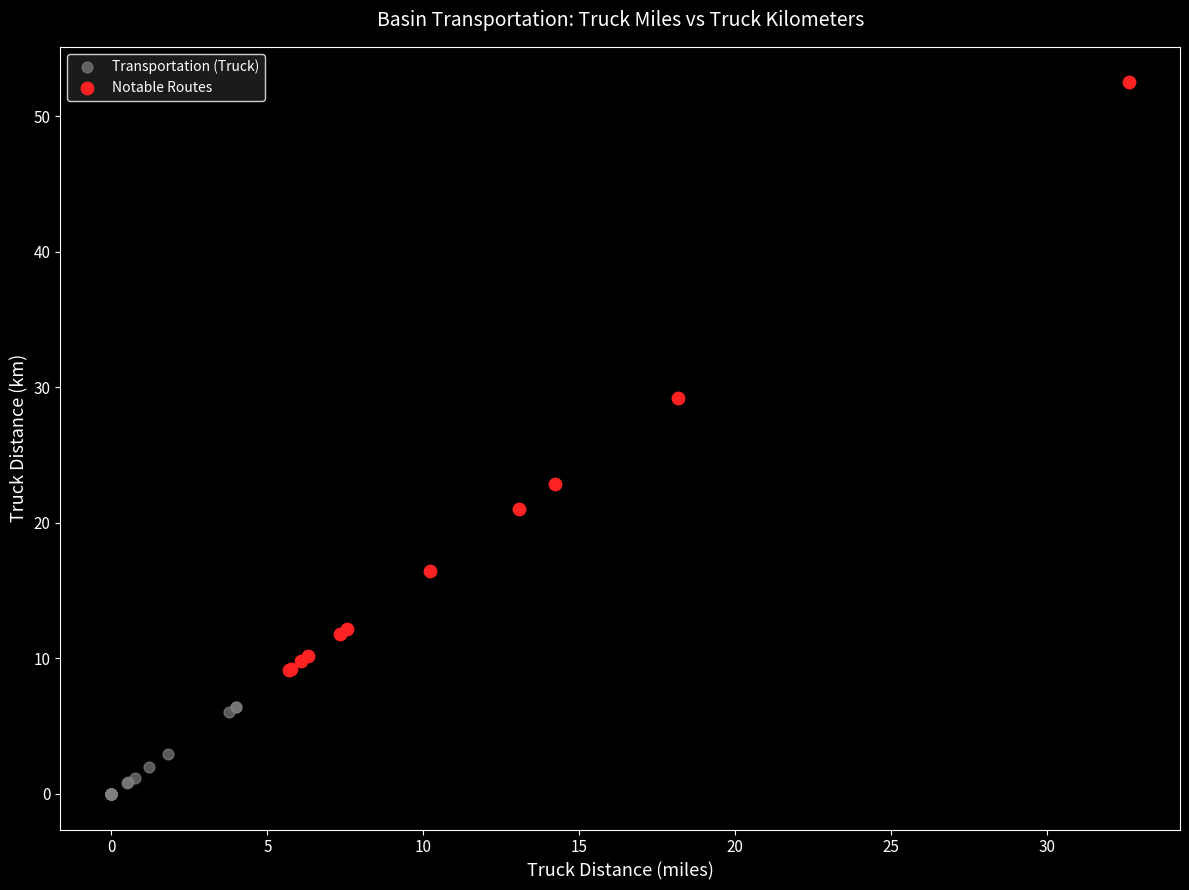

Which series has the largest Y range (max minus min)?

Notable Routes